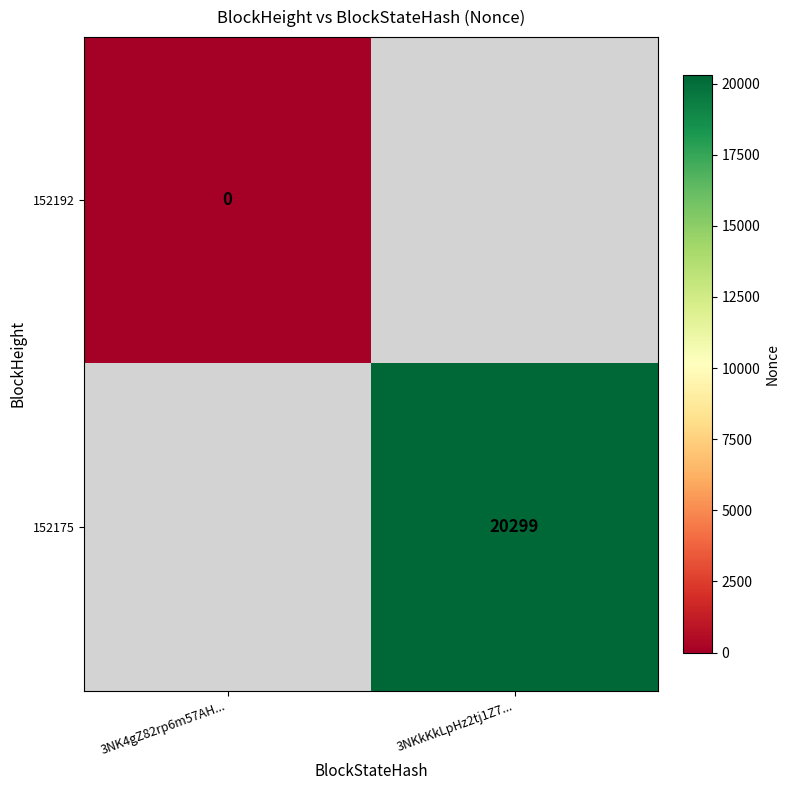

List the labels in order of 152175 value, smallest first.

3NK4gZ82rp6m57AH..., 3NKkKkLpHz2tj1Z7...